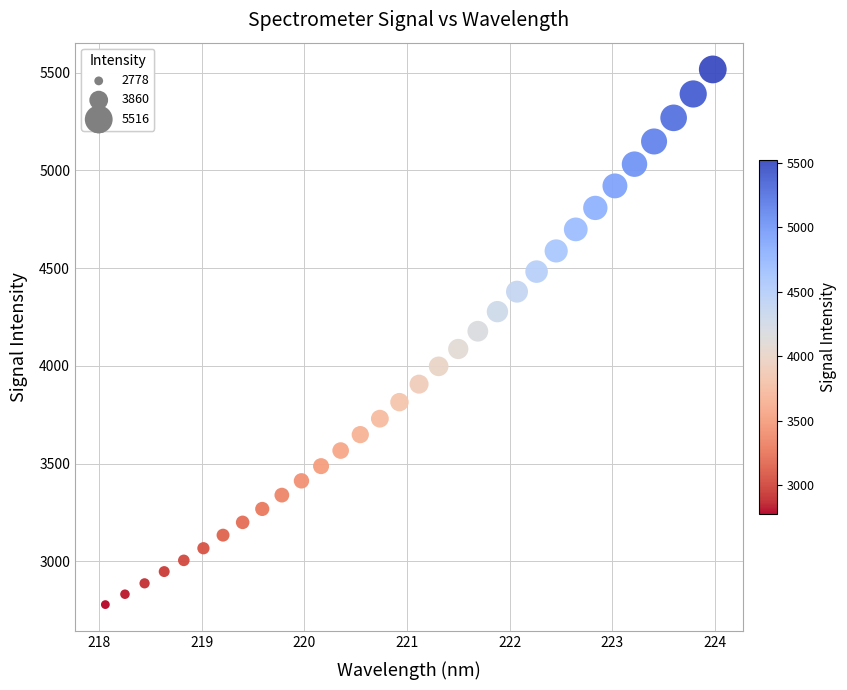

What is the range of X values (max minus min)?

5.9